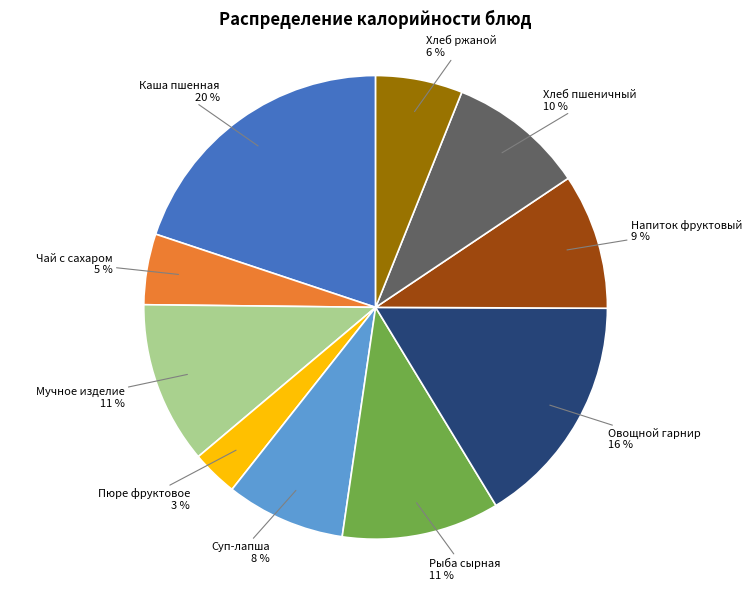

Approximately how many times larger is the value at Рыба сырная compared to Напиток фруктовый?

1.2